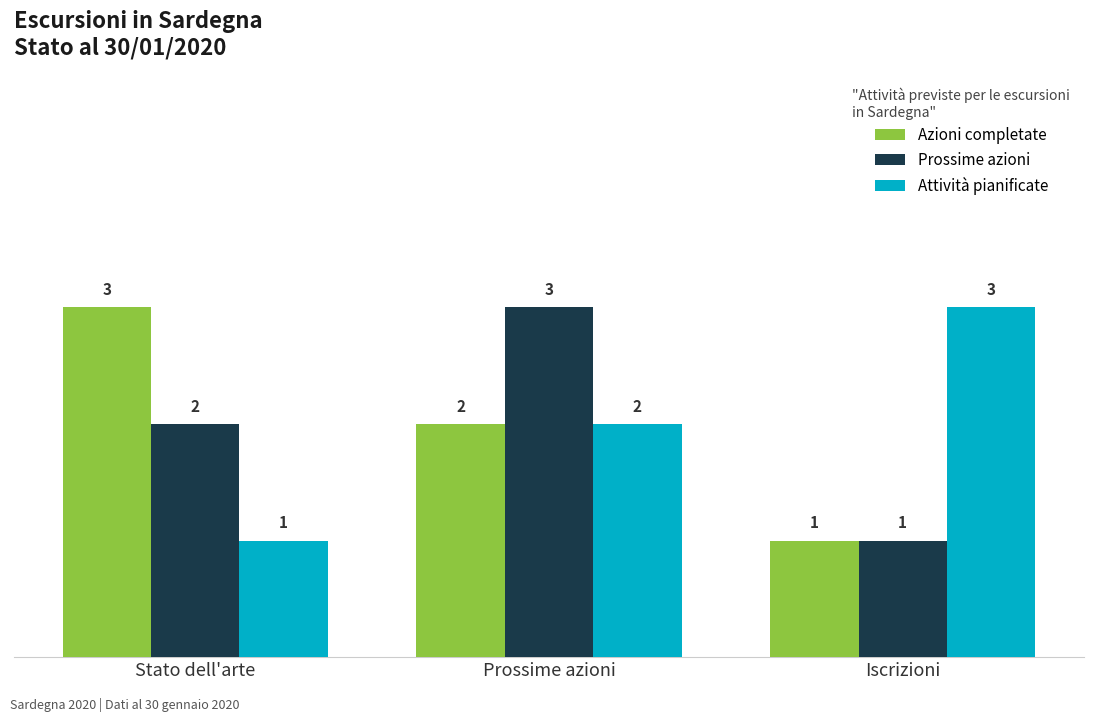

Count the number of data series in this chart.

3